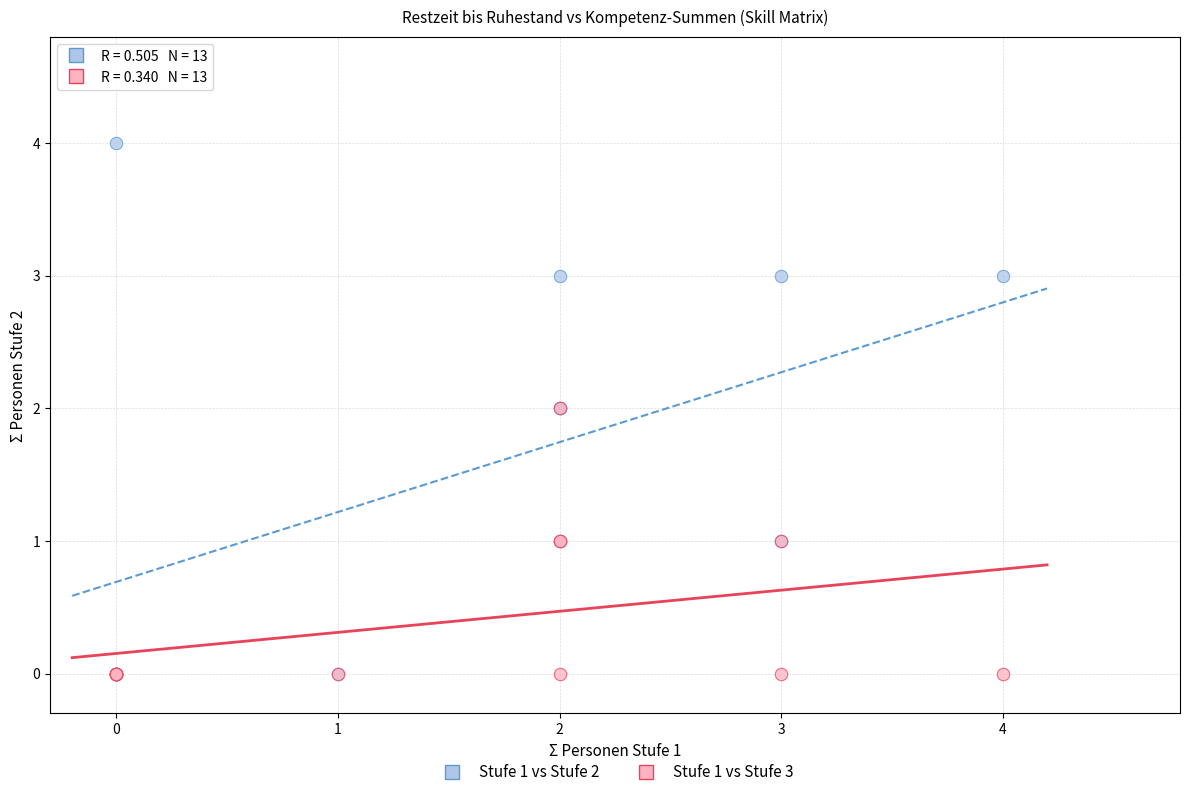

Which series has the largest Y range (max minus min)?

Stufe 1 vs Stufe 2